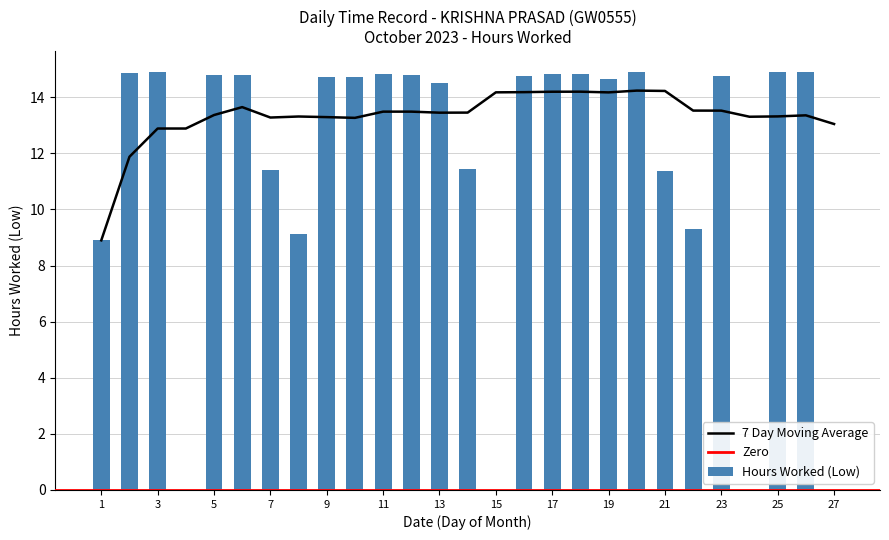

How many positive values are there?

23